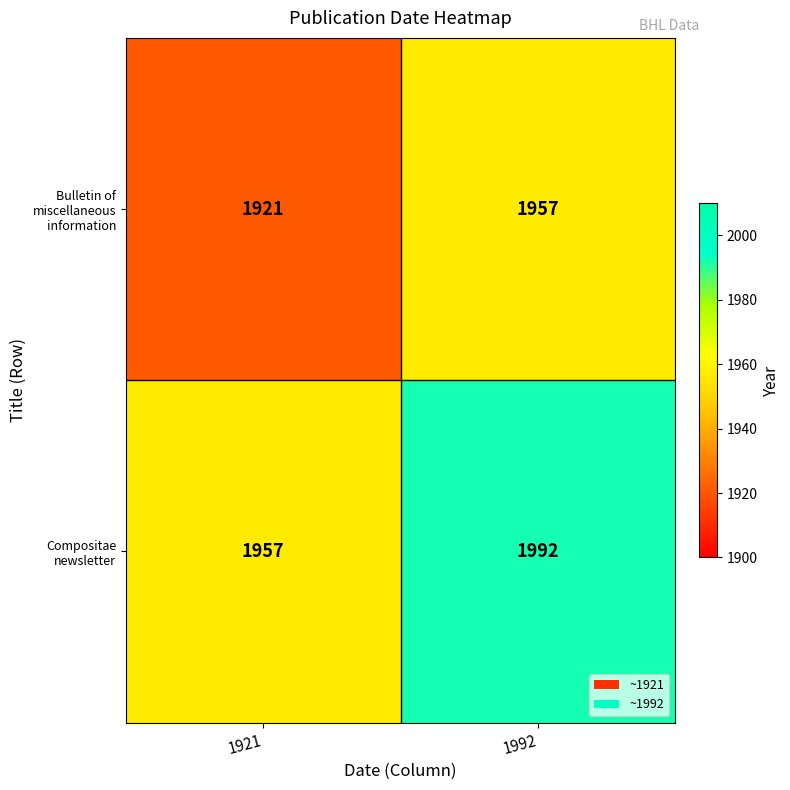

Read the Bulletin of miscellaneous information value at 1921.

1921